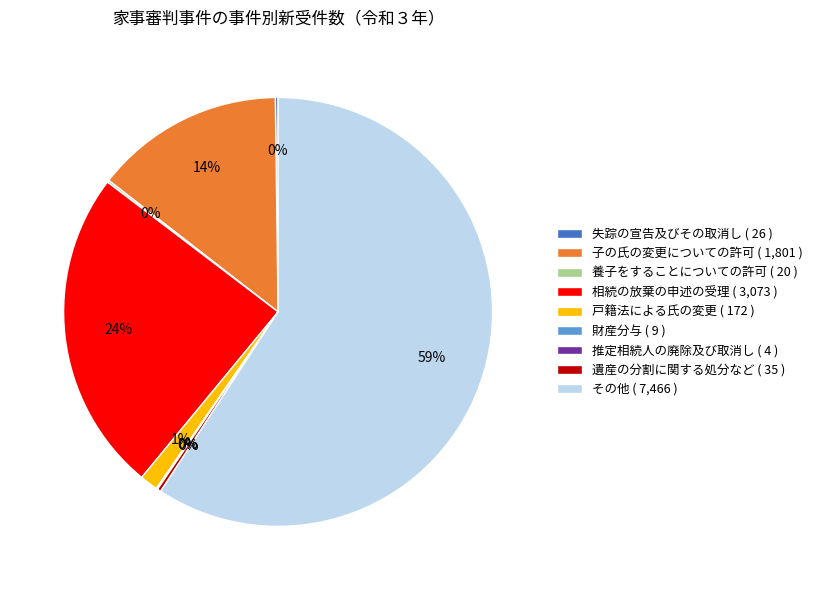

To the nearest percent, what is the average slice percentage?

11%